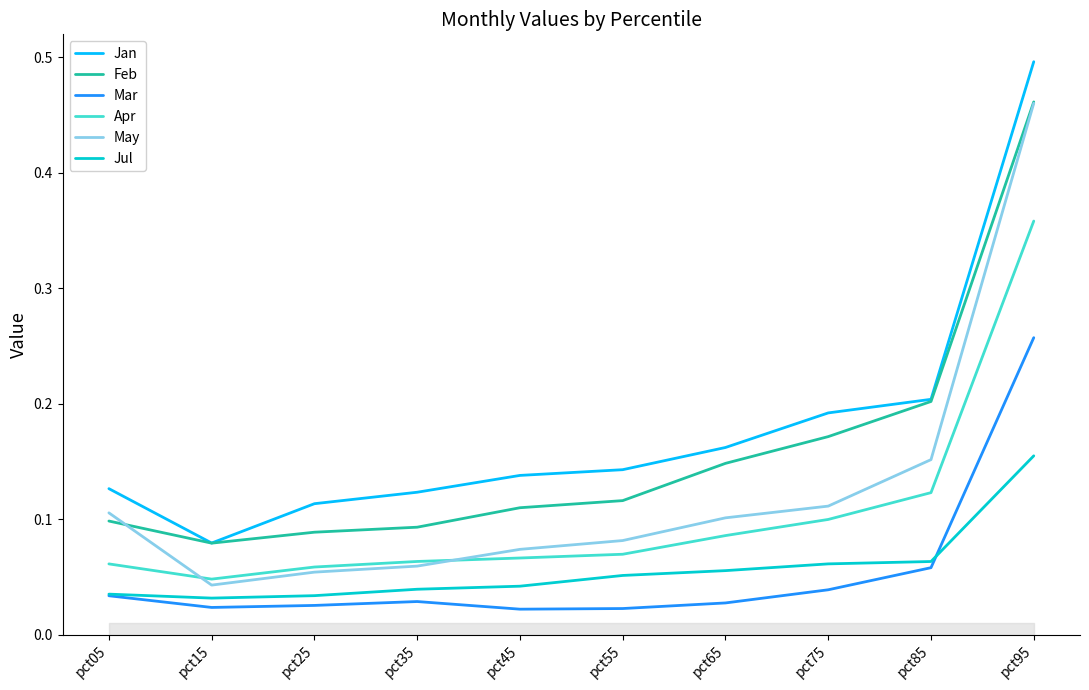

Count the Jul values in the range 0 to 1.

10